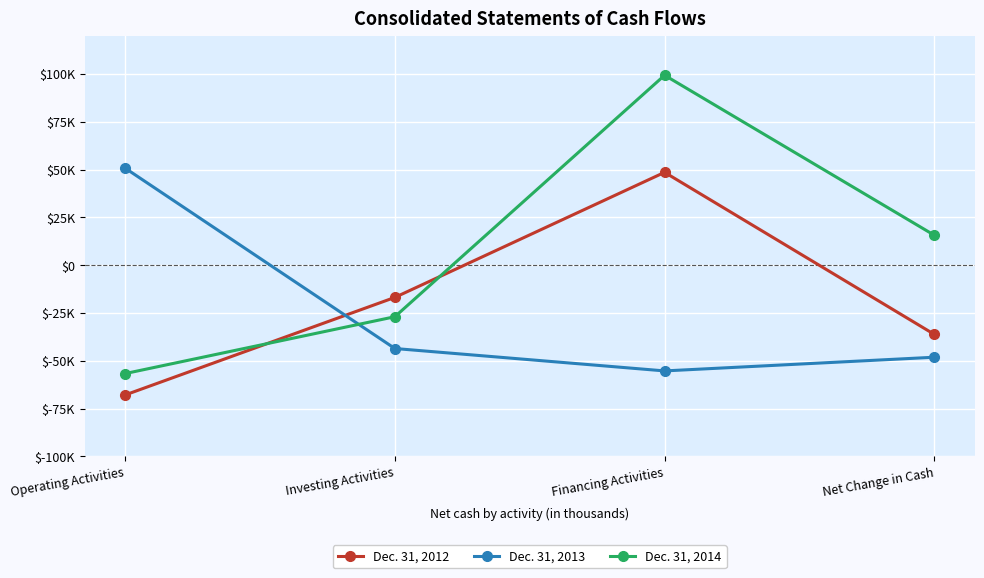

At how many categories does at least one series exceed 29413?

2